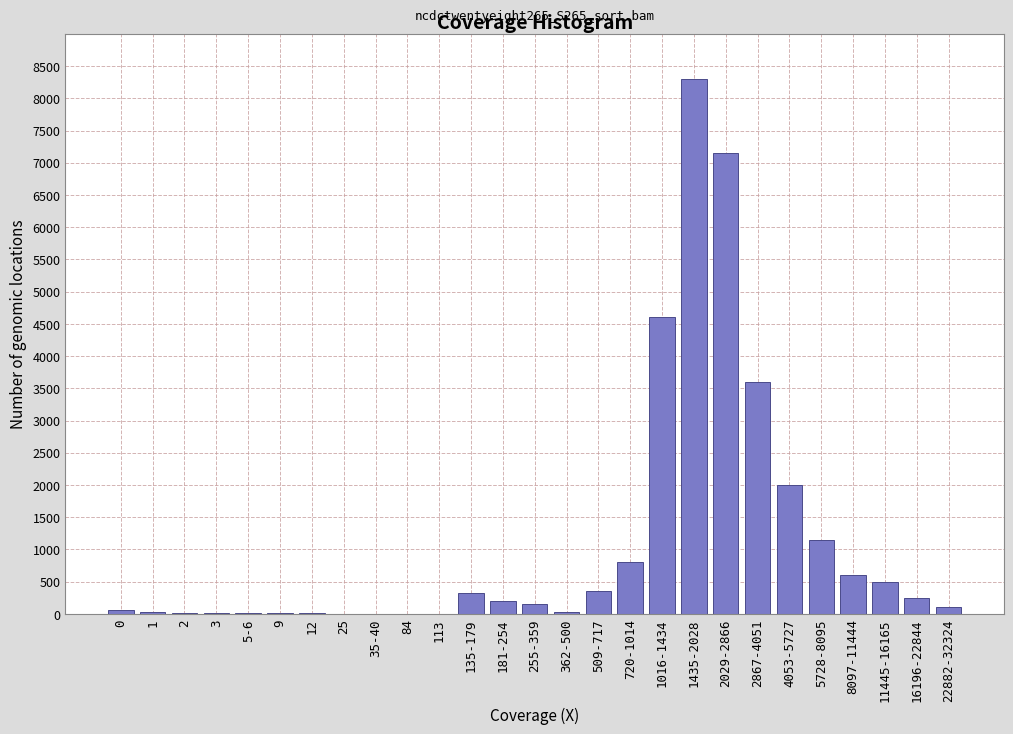

What is the maximum value shown in the chart?

8300